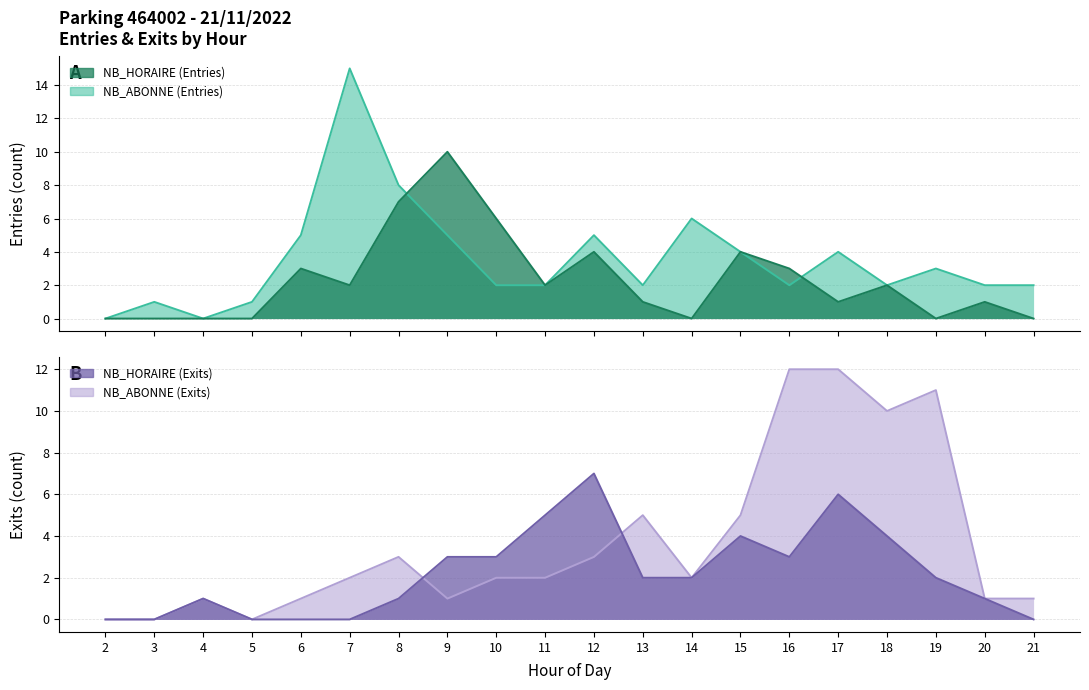

How many lines are shown in the chart?

4